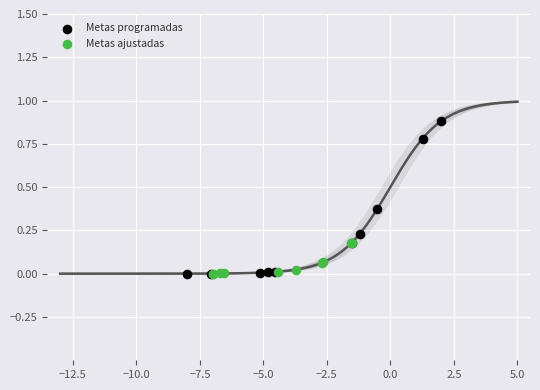

Which series has the largest Y range (max minus min)?

Metas programadas